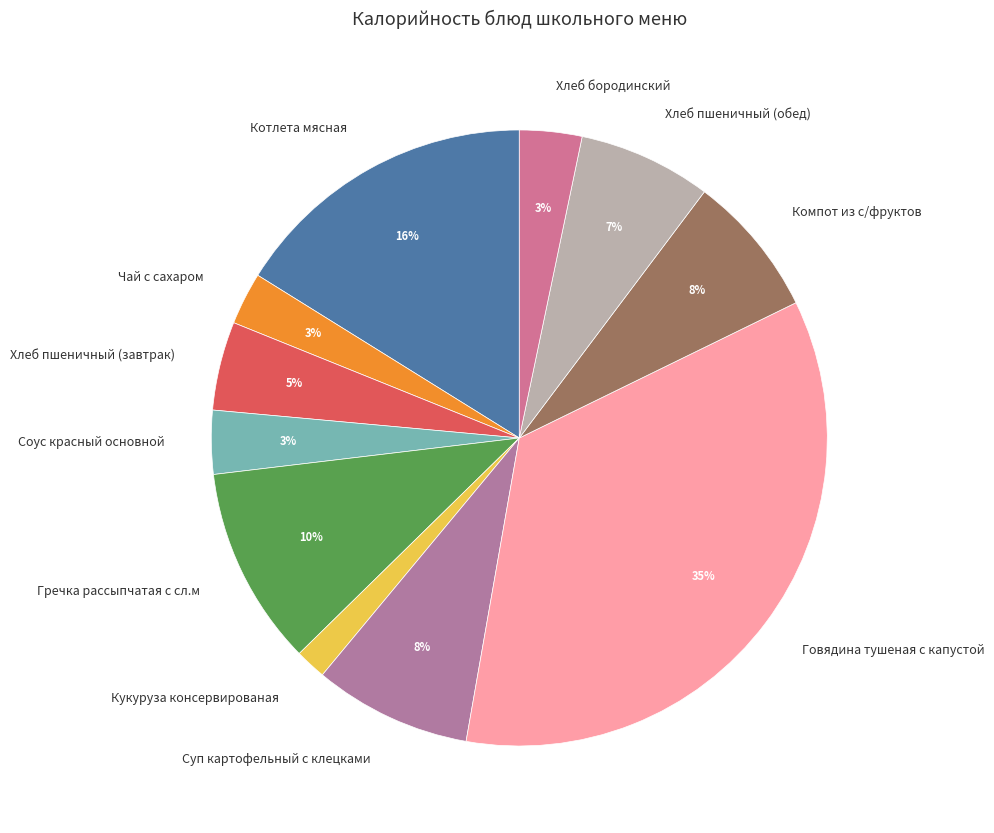

Which category has the smallest portion of the pie?

Кукуруза консервированая